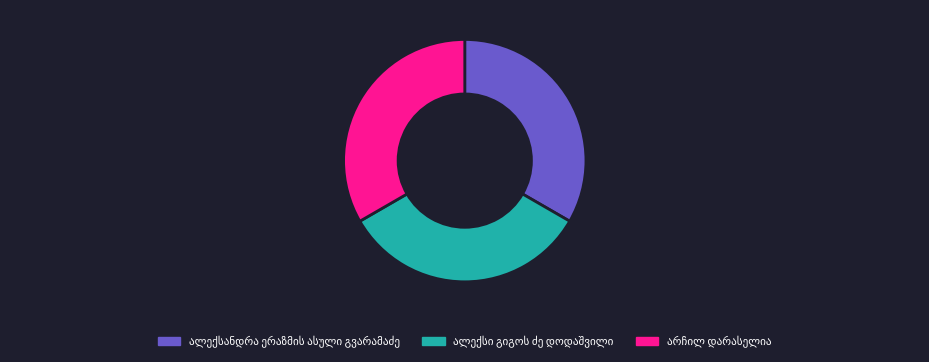

Is there any slice that represents more than half of the pie?

No